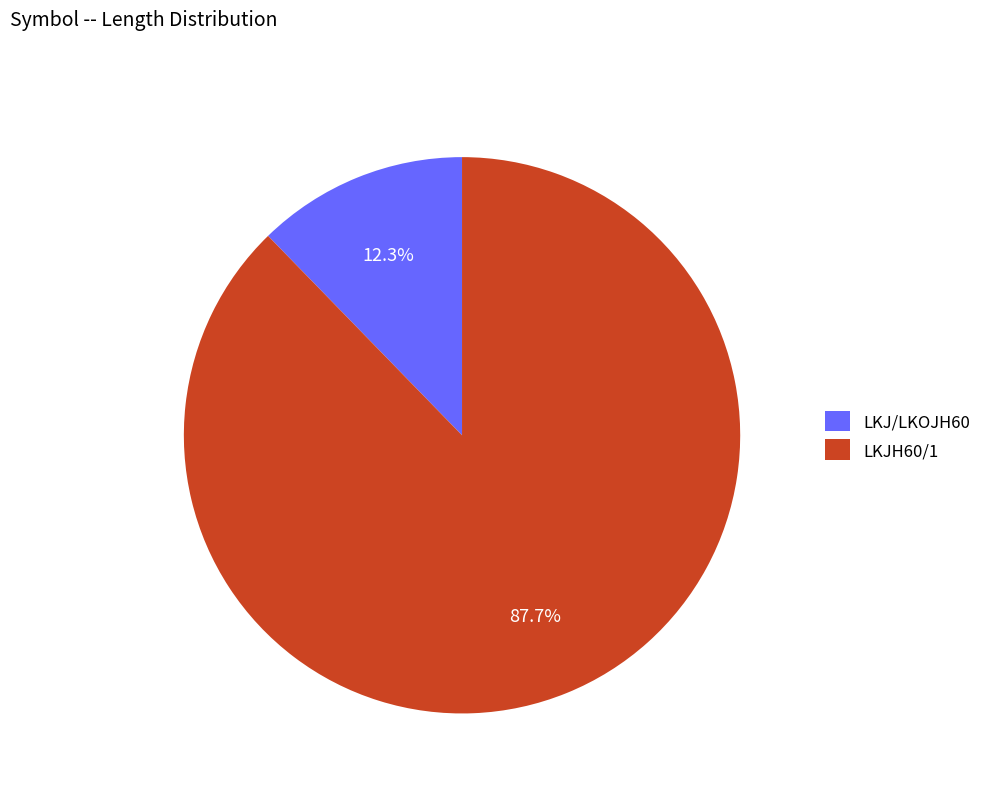

How many slices are in this pie chart?

2